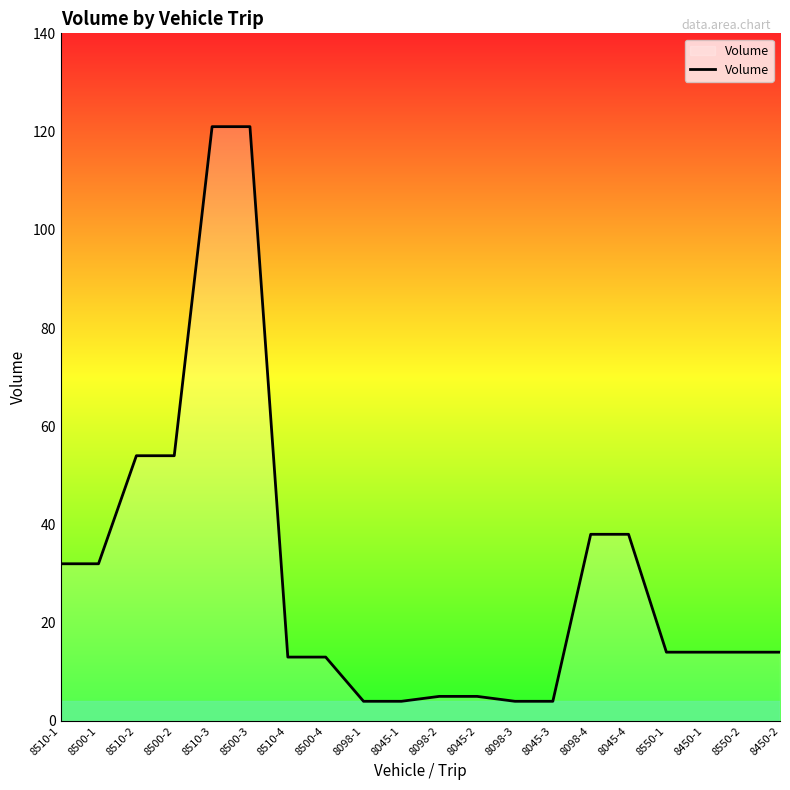

What is the change in value from 8500-2 to 8045-3?

-50